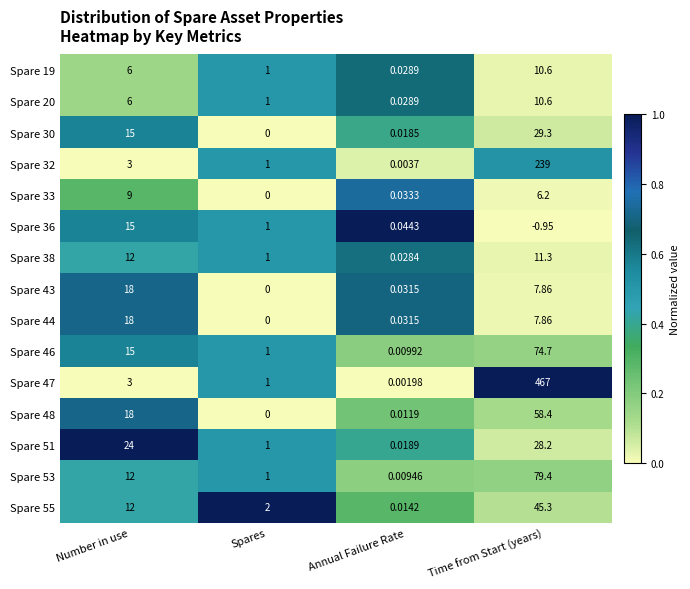

At which label is Spare 30 closest to 14?

Number in use